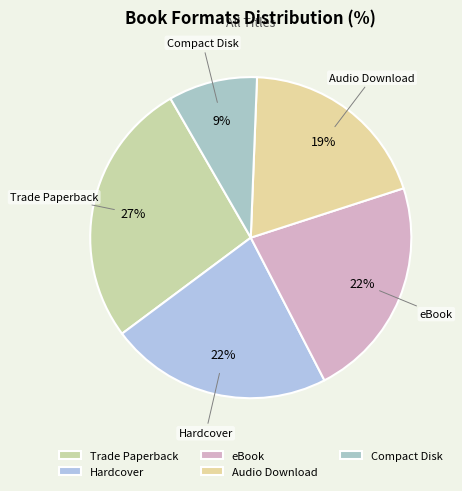

The Trade Paperback slice represents 37% of the pie. True or false?

False